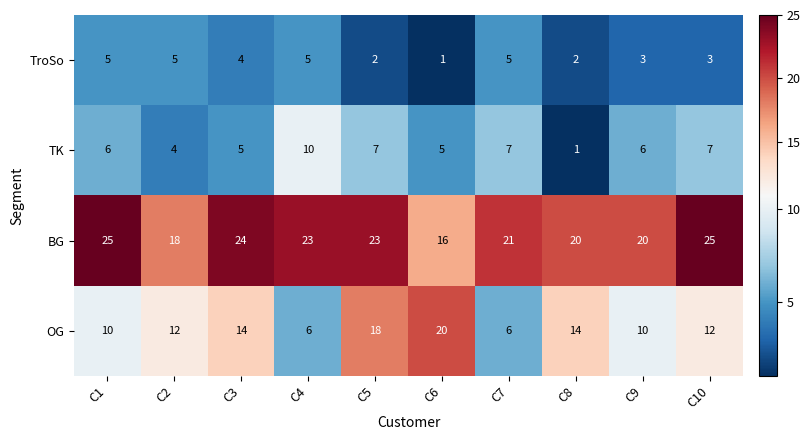

What is the average value of the OG series?

12